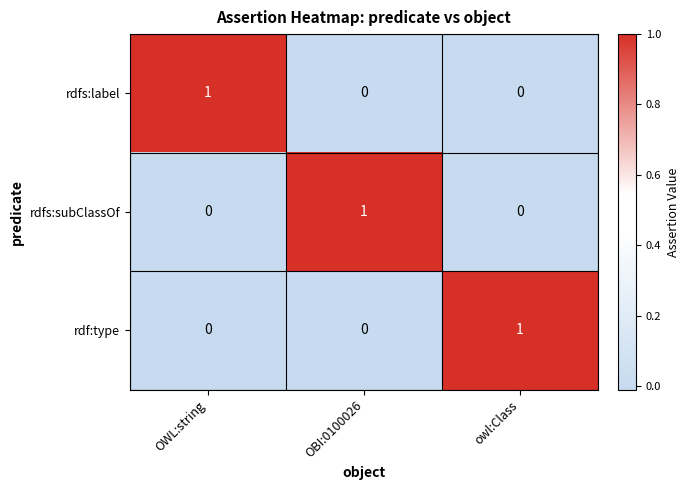

Is the value of rdfs:subClassOf at OBI:0100026 greater than the value of rdf:type at OBI:0100026?

Yes